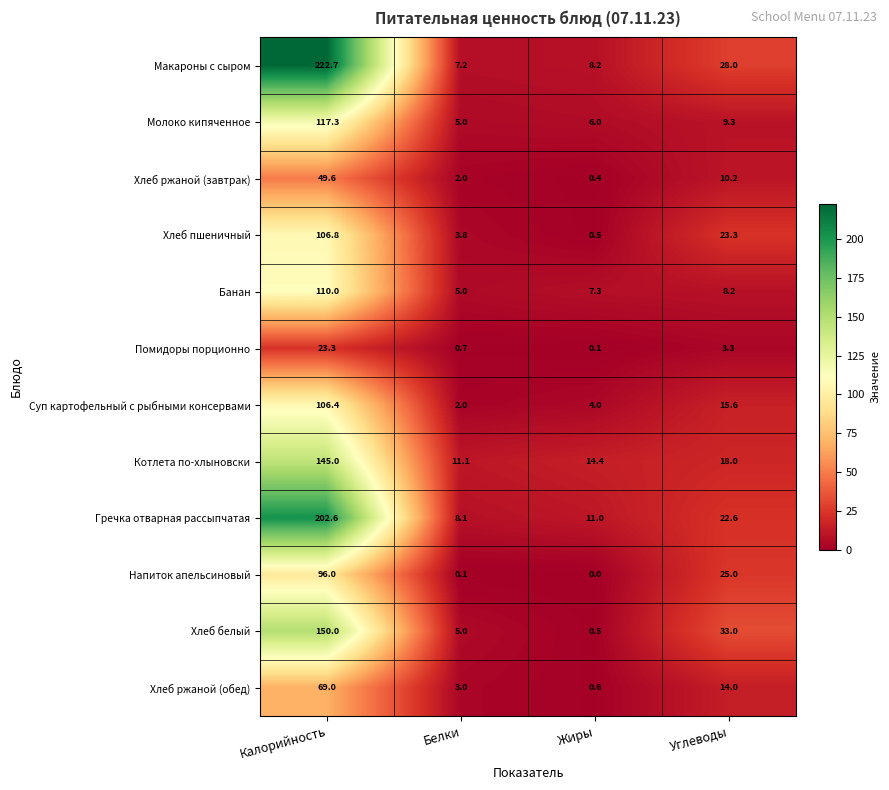

Is it true that Суп картофельный с рыбными консервами equals 1.0 at Жиры?

False